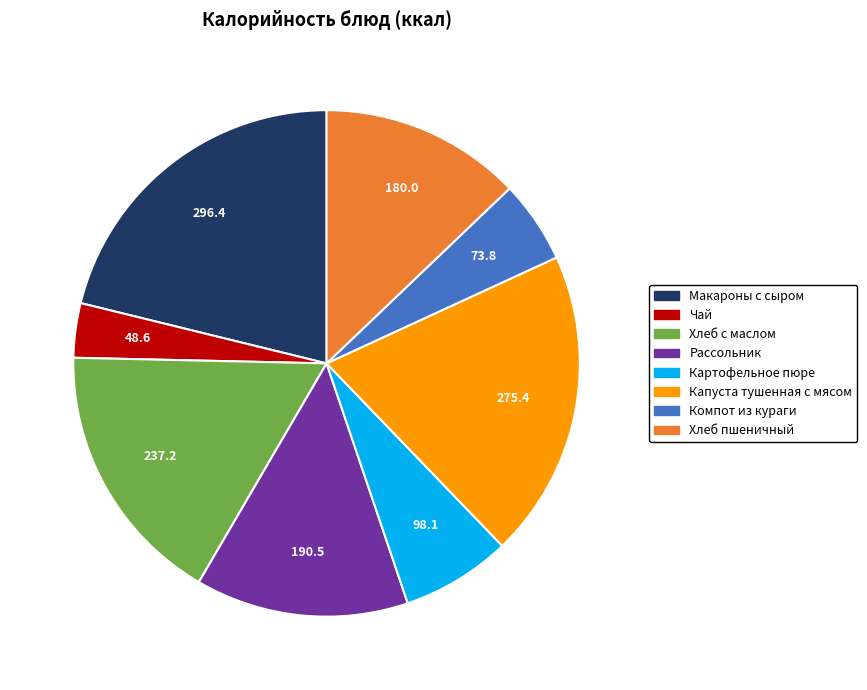

Rank the categories by value from highest to lowest.

Макароны с сыром, Капуста тушенная с мясом, Хлеб с маслом, Рассольник, Хлеб пшеничный, Картофельное пюре, Компот из кураги, Чай